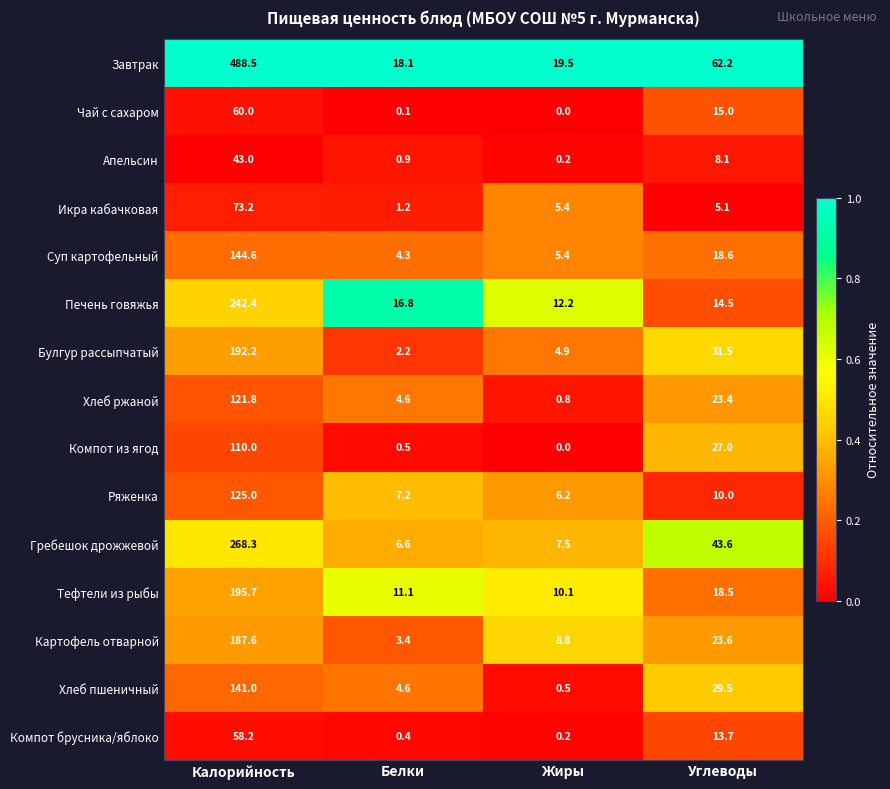

What is the total value across all series at Белки?

82.0